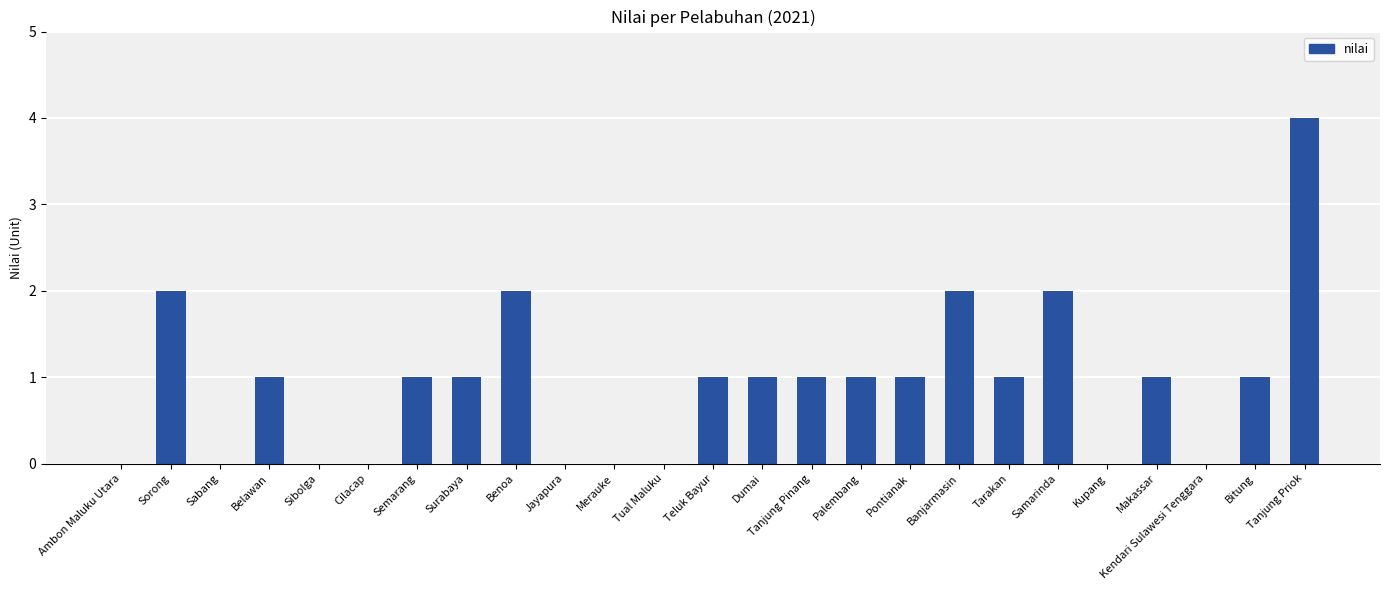

What is the change in value from Sibolga to Surabaya?

+1